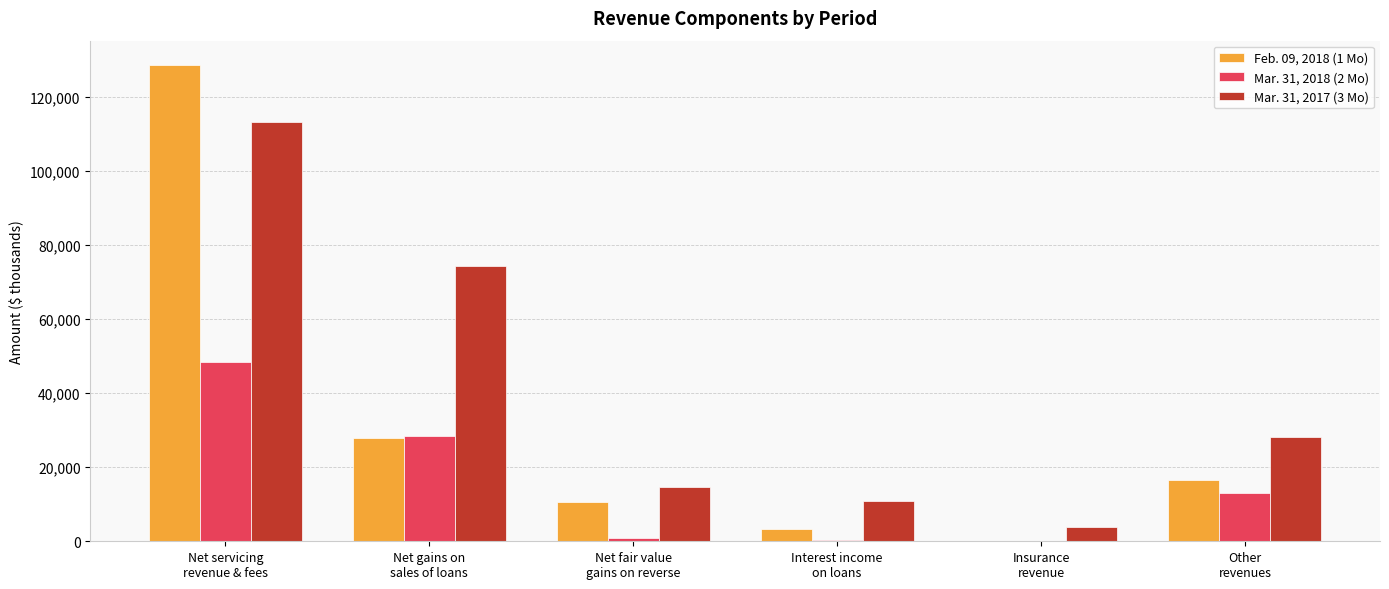

What is the maximum value shown in the chart?

128685